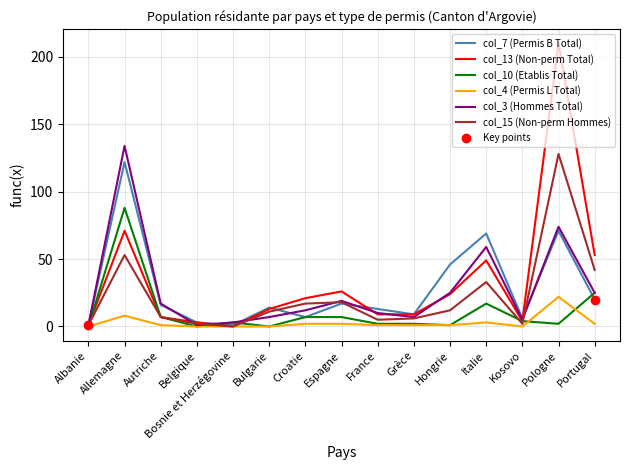

Which series has the largest range (max minus min)?

col_13 (Non-perm Total)